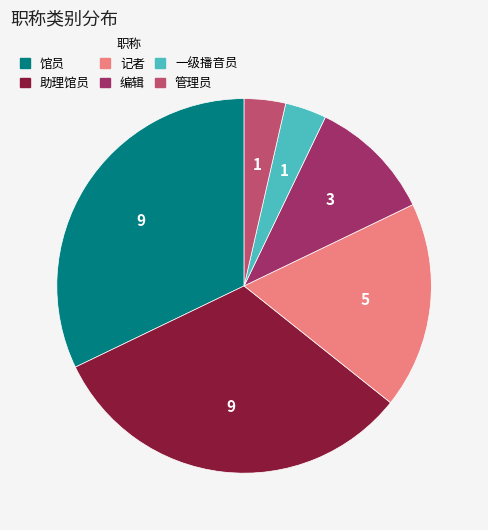

Does any single category account for the majority?

No